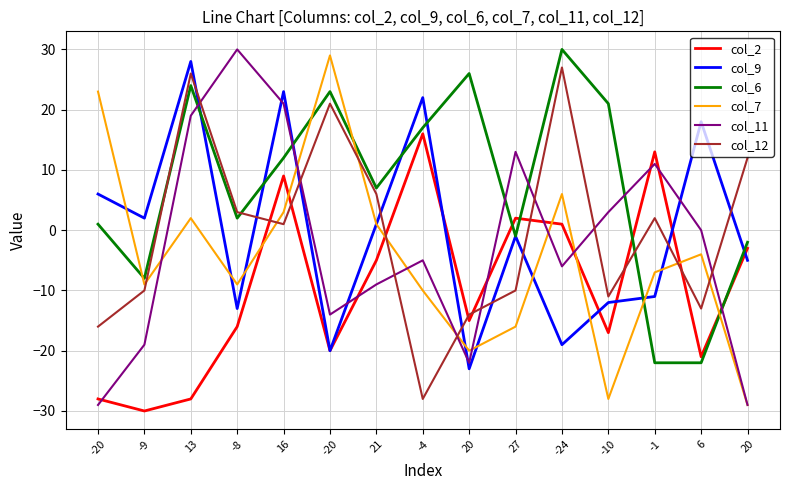

How many lines are shown in the chart?

6